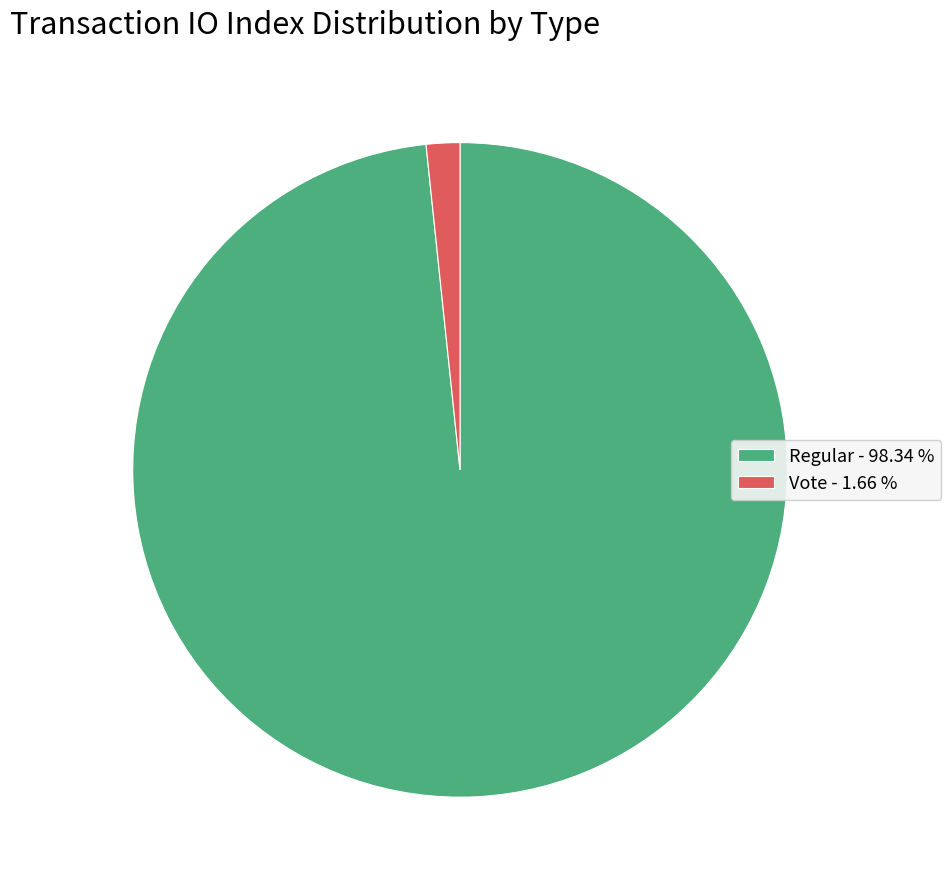

Between Vote - 1.66 % and Regular - 98.34 %, which is larger?

Regular - 98.34 %